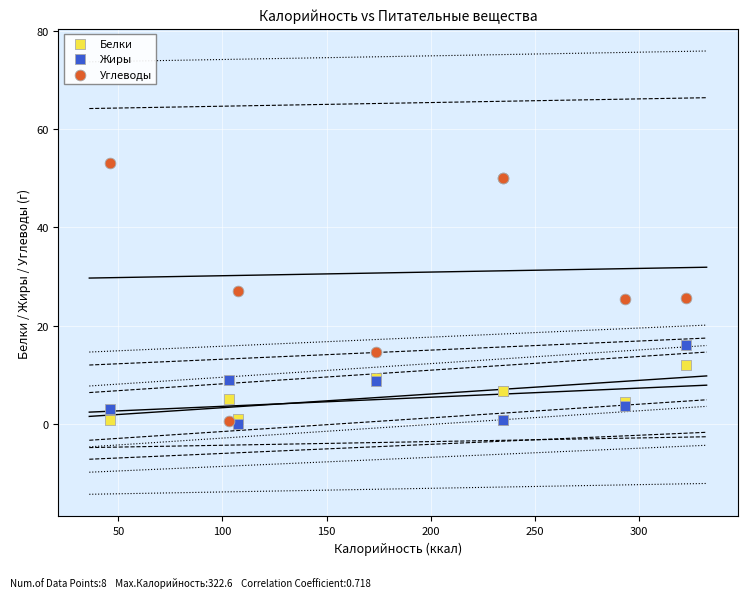

What are all the series names shown in the legend?

Белки, Жиры, Углеводы